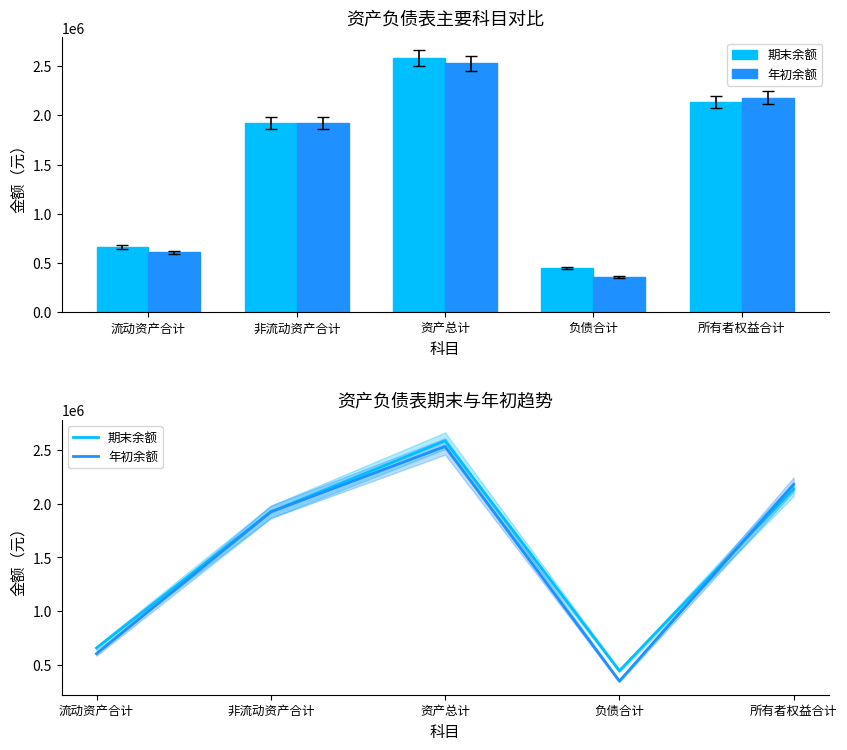

Is it true that 期末余额 equals 4166997.5 at 资产总计?

False